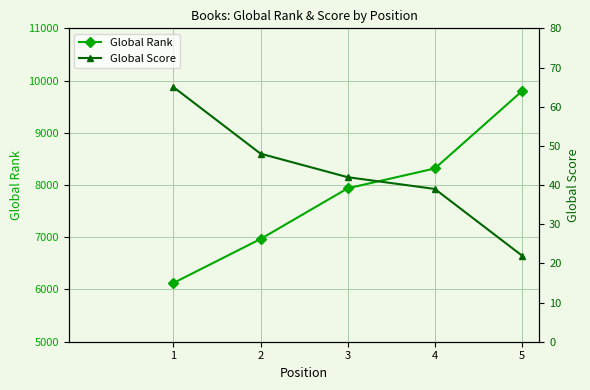

Where does the Global Score series first go above 42?

1